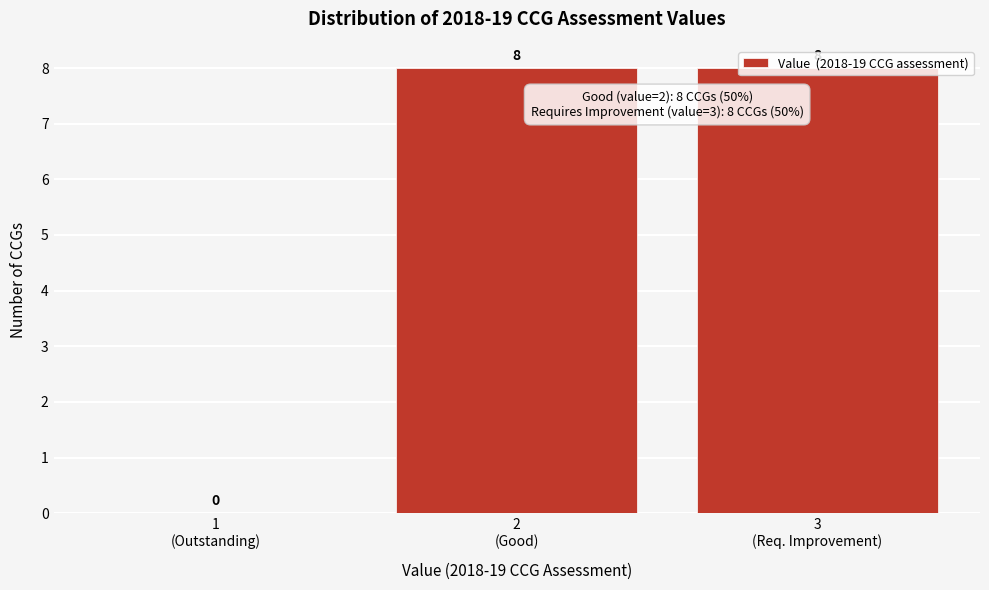

What is the maximum value shown in the chart?

8